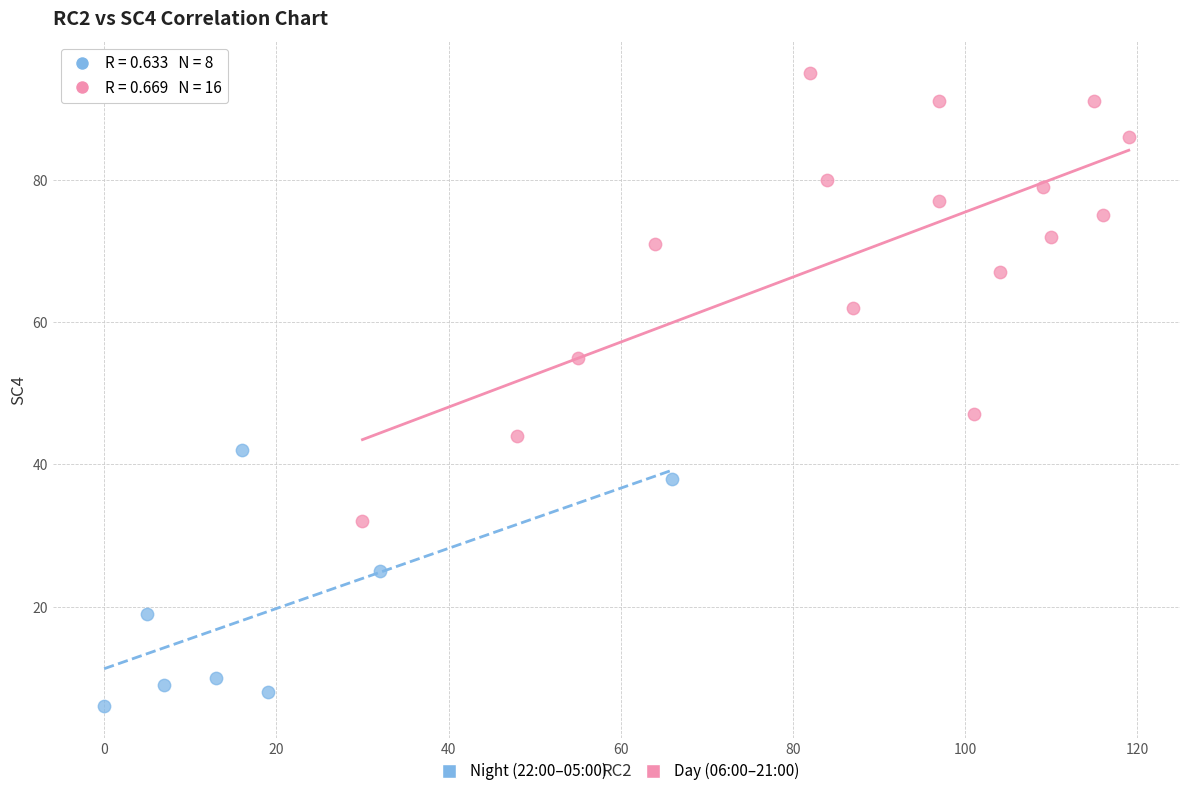

Which series contains the lowest Y value?

Night (22:00–05:00)